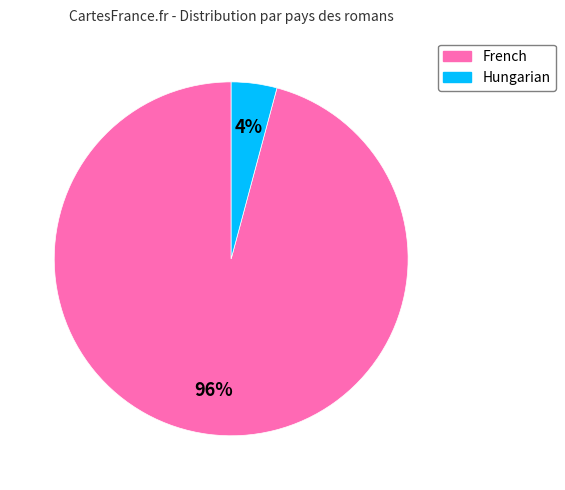

Rank the categories by value from lowest to highest.

Hungarian, French